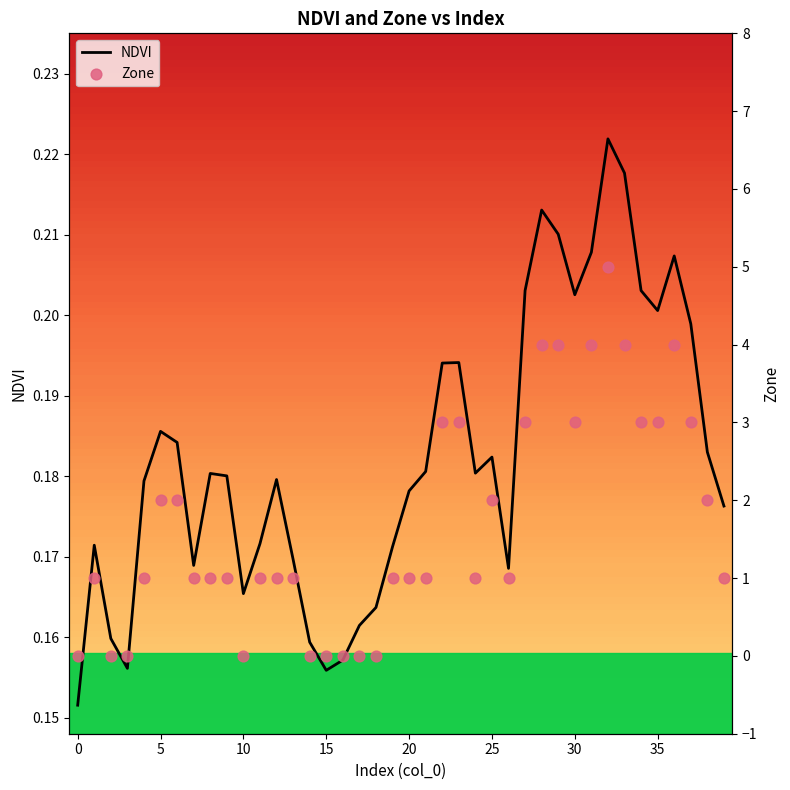

Which series reaches the maximum Y coordinate?

Zone